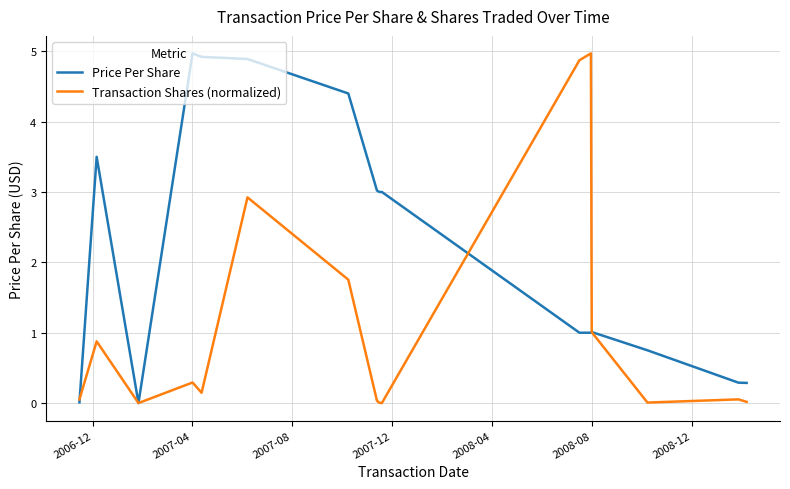

How many distinct data groups are displayed?

2